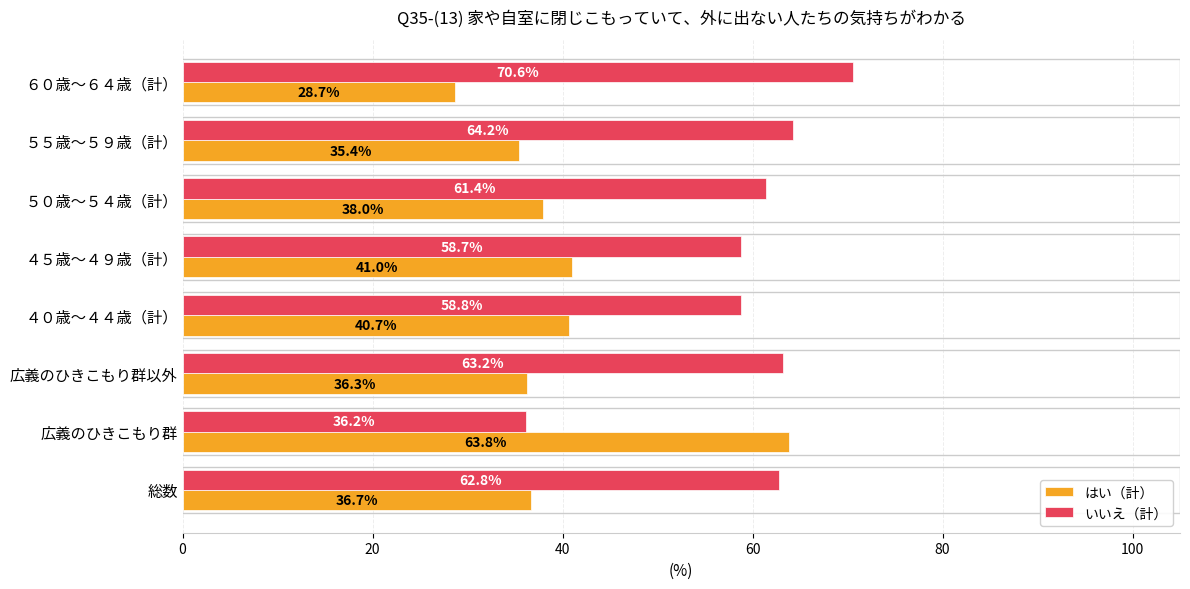

Where is いいえ（計） nearest to the value 53?

４５歳～４９歳（計）